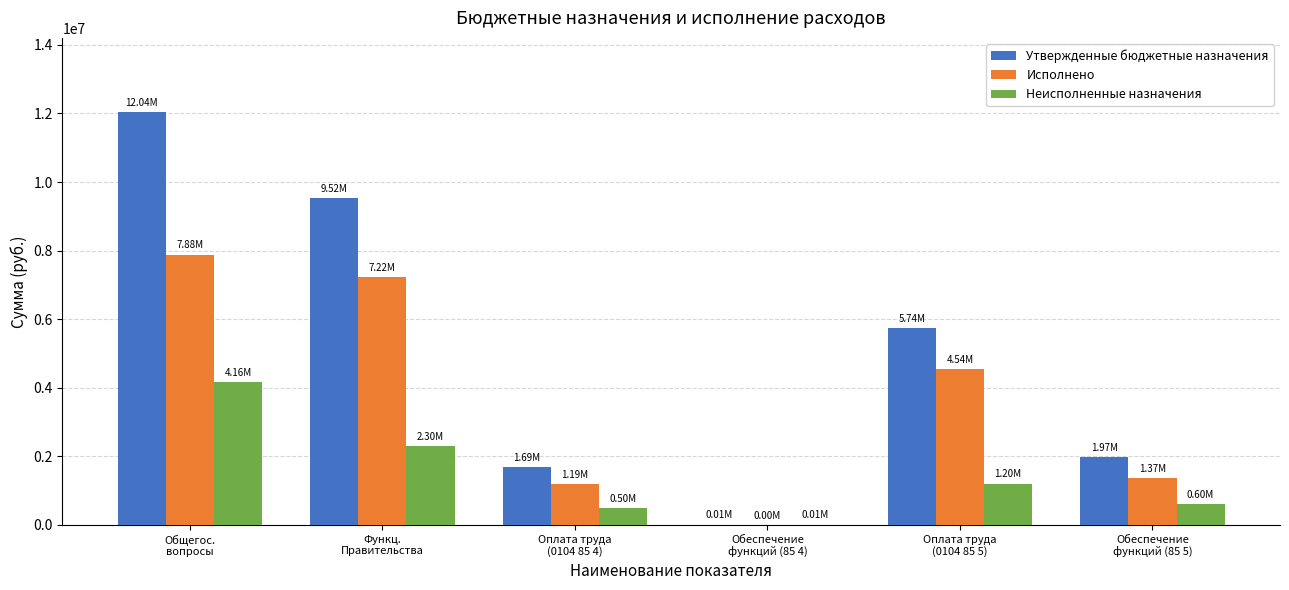

How many categories are shown in the chart?

6